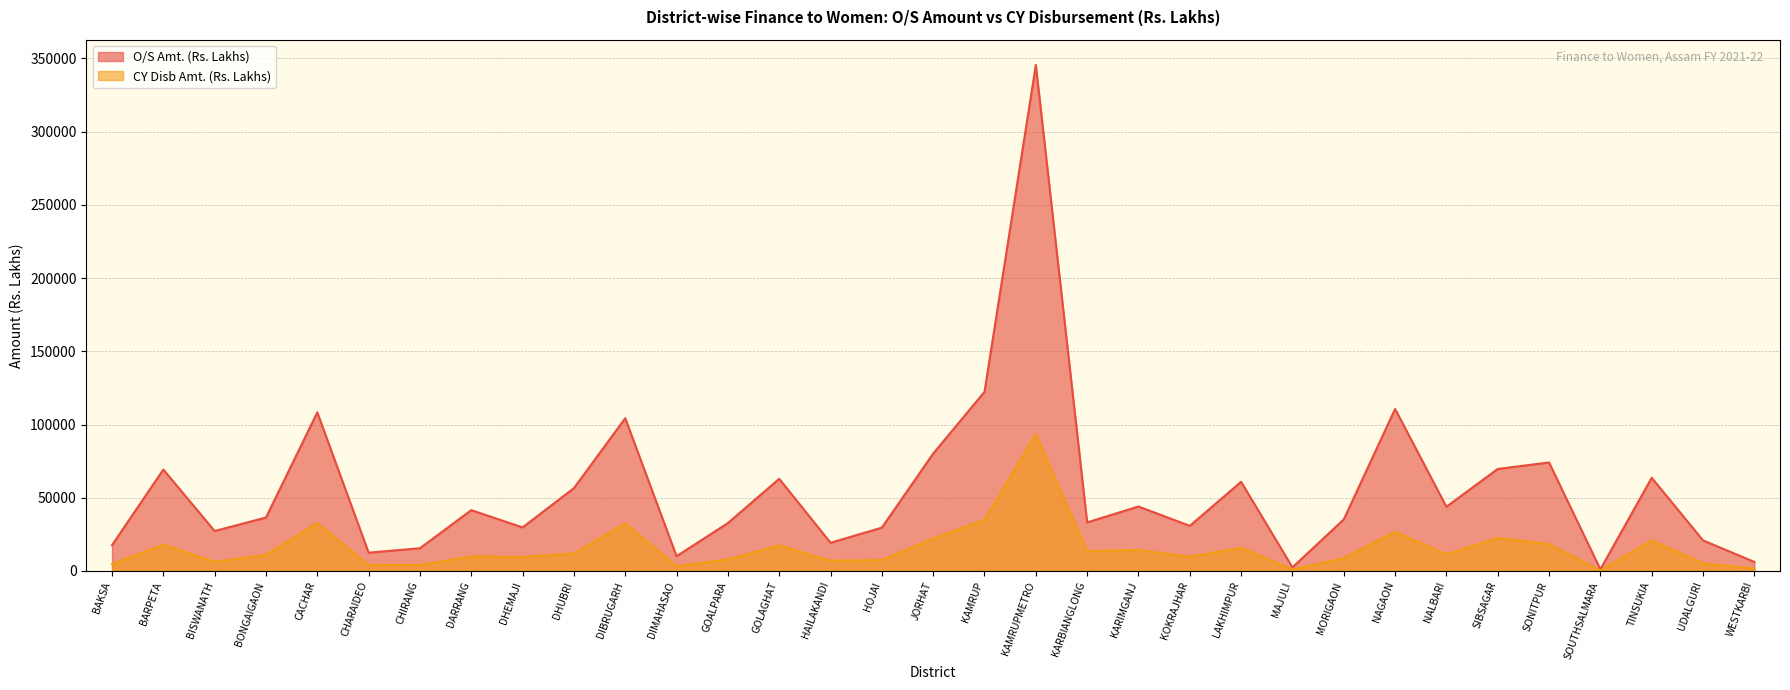

Which series changed the most between DHUBRI and SONITPUR?

O/S Amt. (Rs. Lakhs)